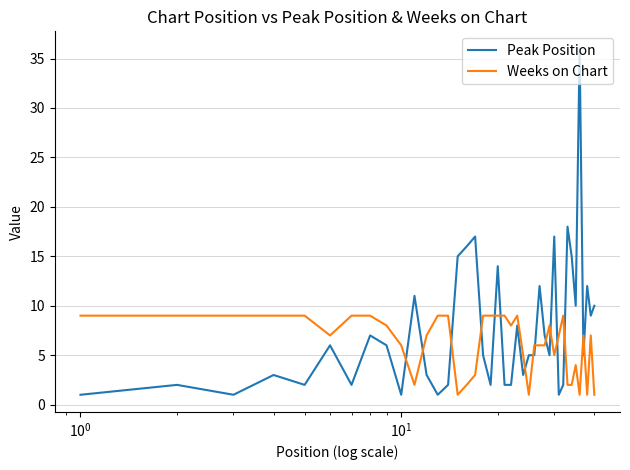

What is the minimum value for Peak Position?

1